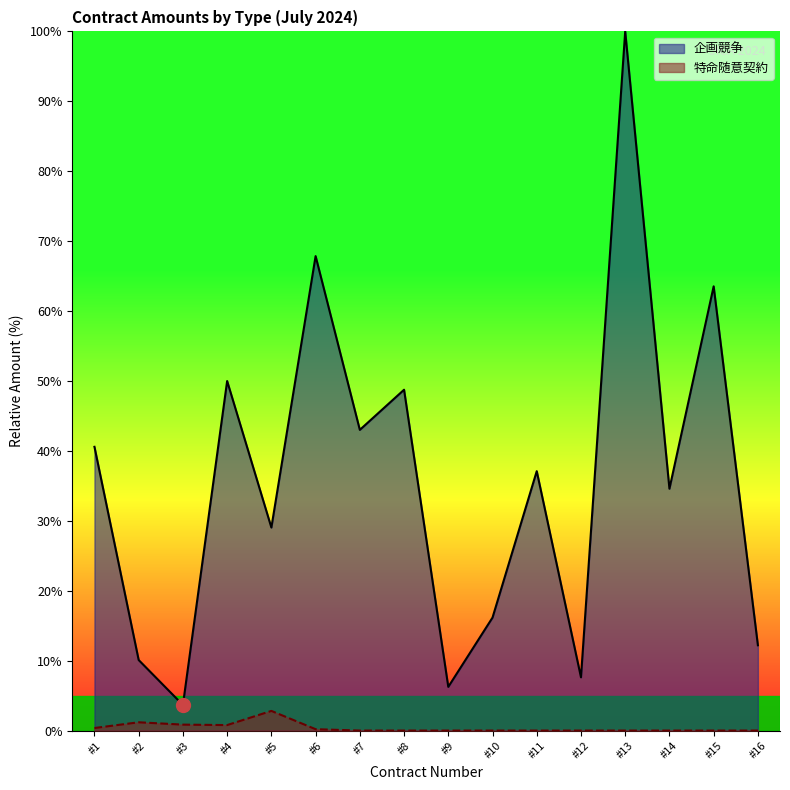

Which series has the widest spread of values?

企画競争